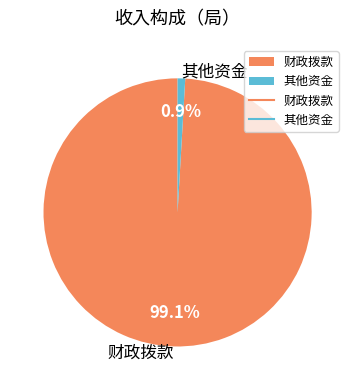

Is the sum of 其他资金 and 财政拨款 greater than half?

Yes